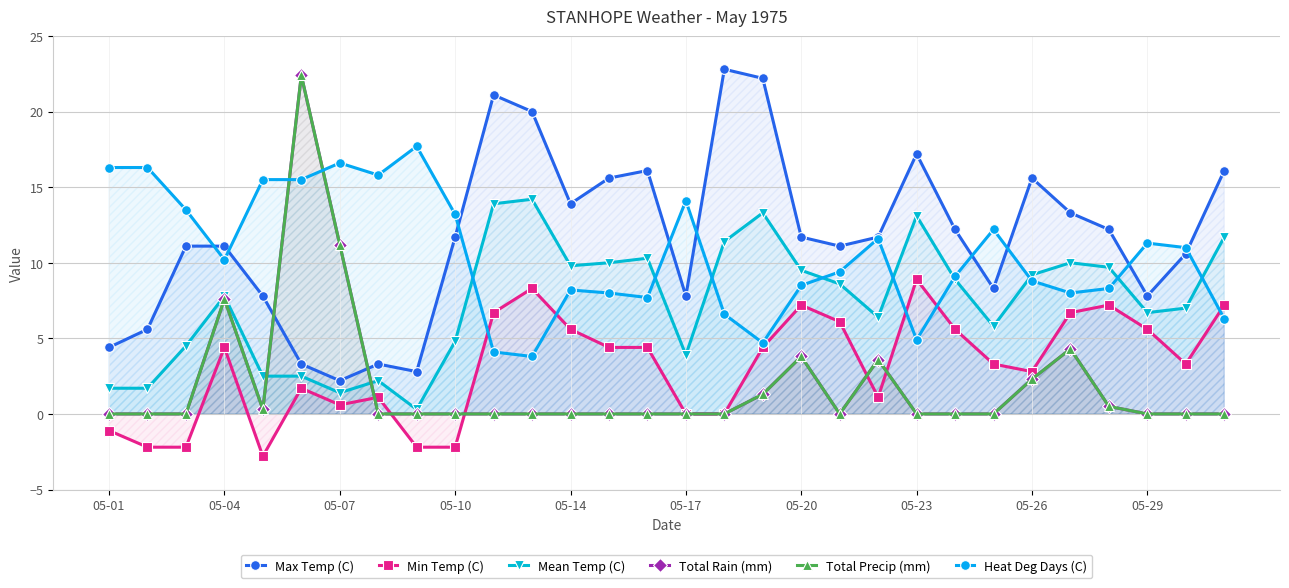

How many categories are shown in the chart?

30